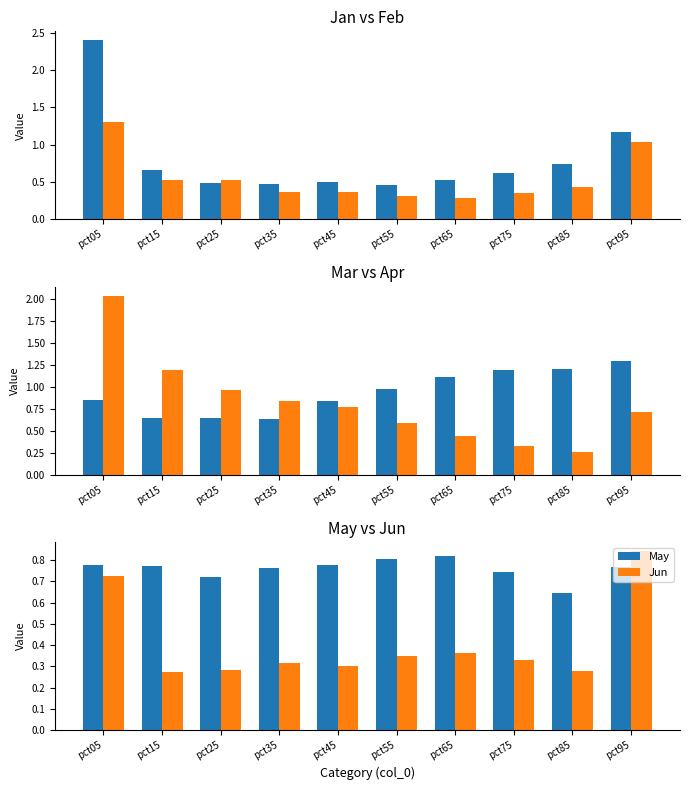

Reading left to right, what are all the values shown in this chart?

Jan: pct05=2.4	pct15=0.7	pct25=0.5	pct35=0.5	pct45=0.5	pct55=0.5	pct65=0.5	pct75=0.6	pct85=0.7	pct95=1.2
Feb: pct05=1.3	pct15=0.5	pct25=0.5	pct35=0.4	pct45=0.4	pct55=0.3	pct65=0.3	pct75=0.4	pct85=0.4	pct95=1.0
Mar: pct05=0.8	pct15=0.6	pct25=0.6	pct35=0.6	pct45=0.8	pct55=1.0	pct65=1.1	pct75=1.2	pct85=1.2	pct95=1.3
Apr: pct05=2.0	pct15=1.2	pct25=1.0	pct35=0.8	pct45=0.8	pct55=0.6	pct65=0.4	pct75=0.3	pct85=0.3	pct95=0.7
May: pct05=0.8	pct15=0.8	pct25=0.7	pct35=0.8	pct45=0.8	pct55=0.8	pct65=0.8	pct75=0.7	pct85=0.6	pct95=0.8
Jun: pct05=0.7	pct15=0.3	pct25=0.3	pct35=0.3	pct45=0.3	pct55=0.3	pct65=0.4	pct75=0.3	pct85=0.3	pct95=0.8